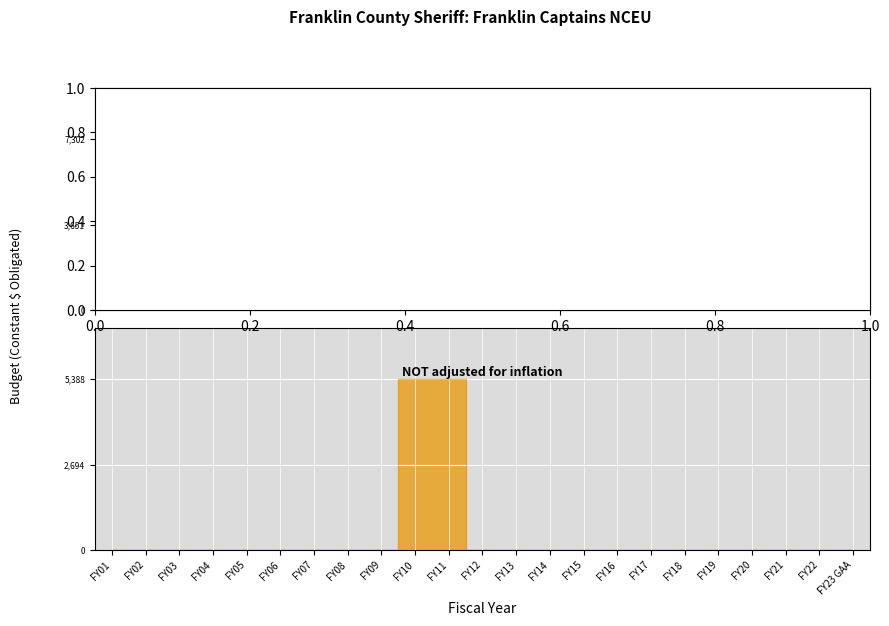

List the series in order of their peak value, highest first.

adjusted for inflation (CPI), NOT adjusted for inflation